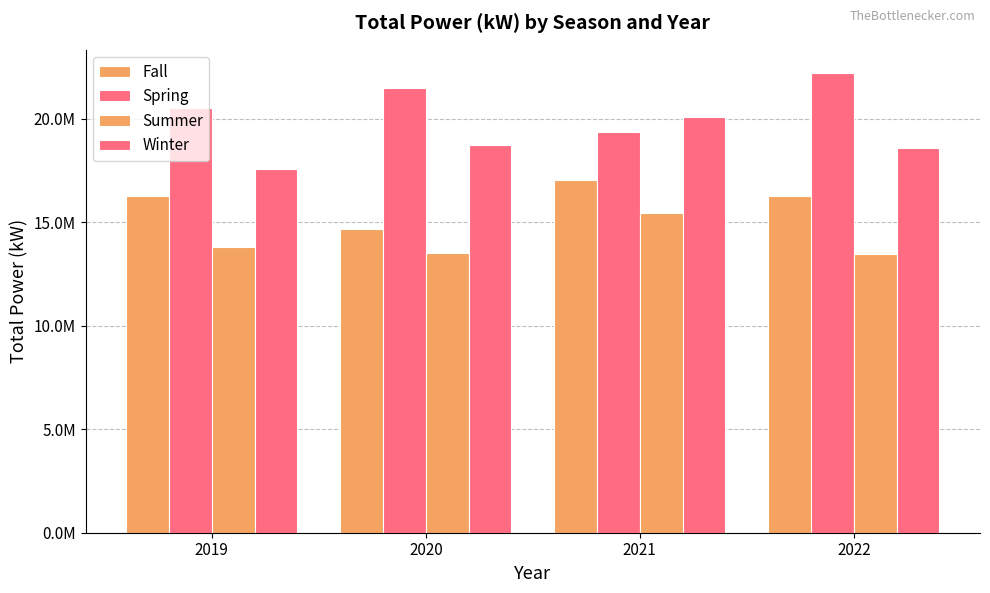

What is the difference between the highest and lowest values at 2022?

8774338.2